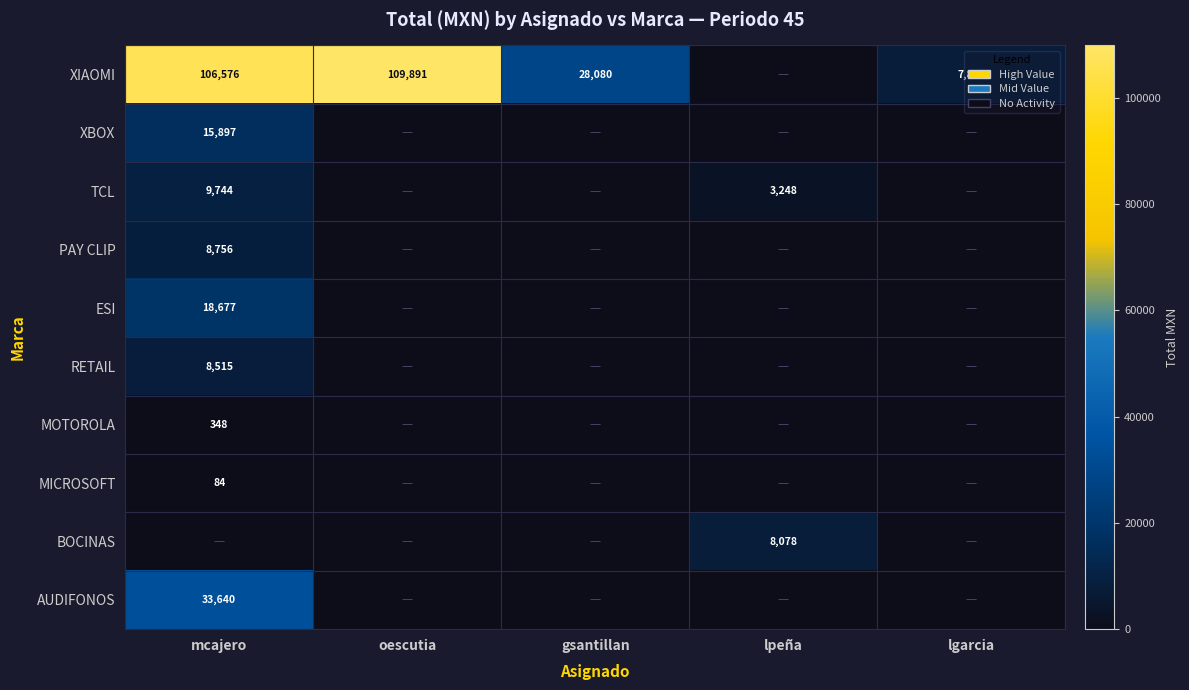

The XIAOMI series shows 9153 at gsantillan. True or false?

False